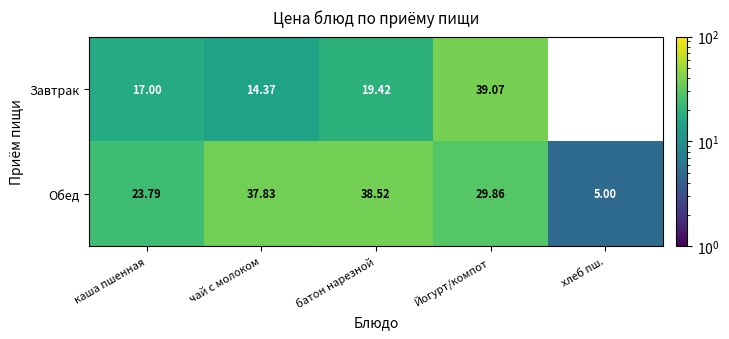

At which category is the sum across all series the highest?

Йогурт/компот